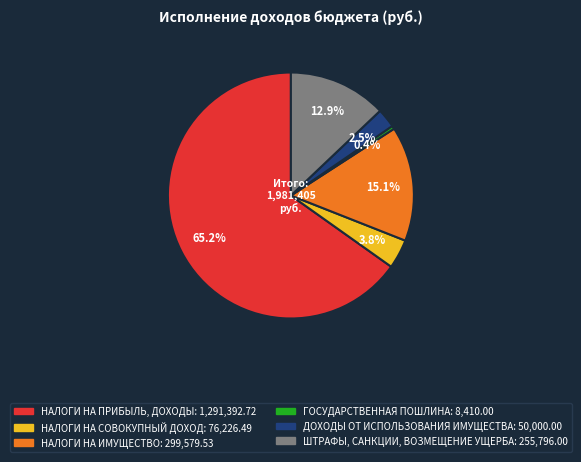

Count the number of slices in the pie.

6